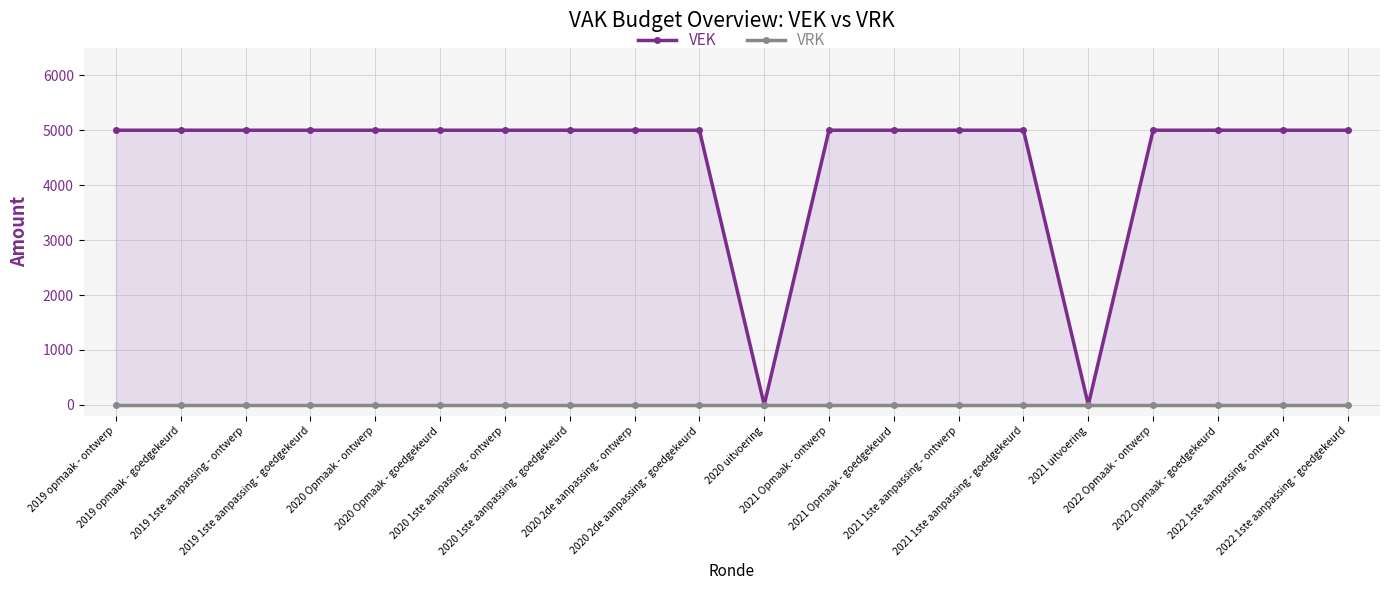

What is the sum of the VEK values at 2021 1ste aanpassing - ontwerp and 2021 1ste aanpassing - goedgekeurd?

10000